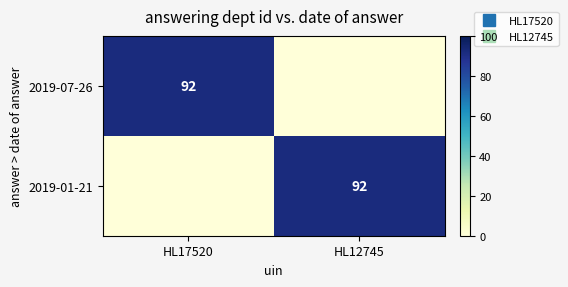

At which category is the sum across all series the highest?

HL17520